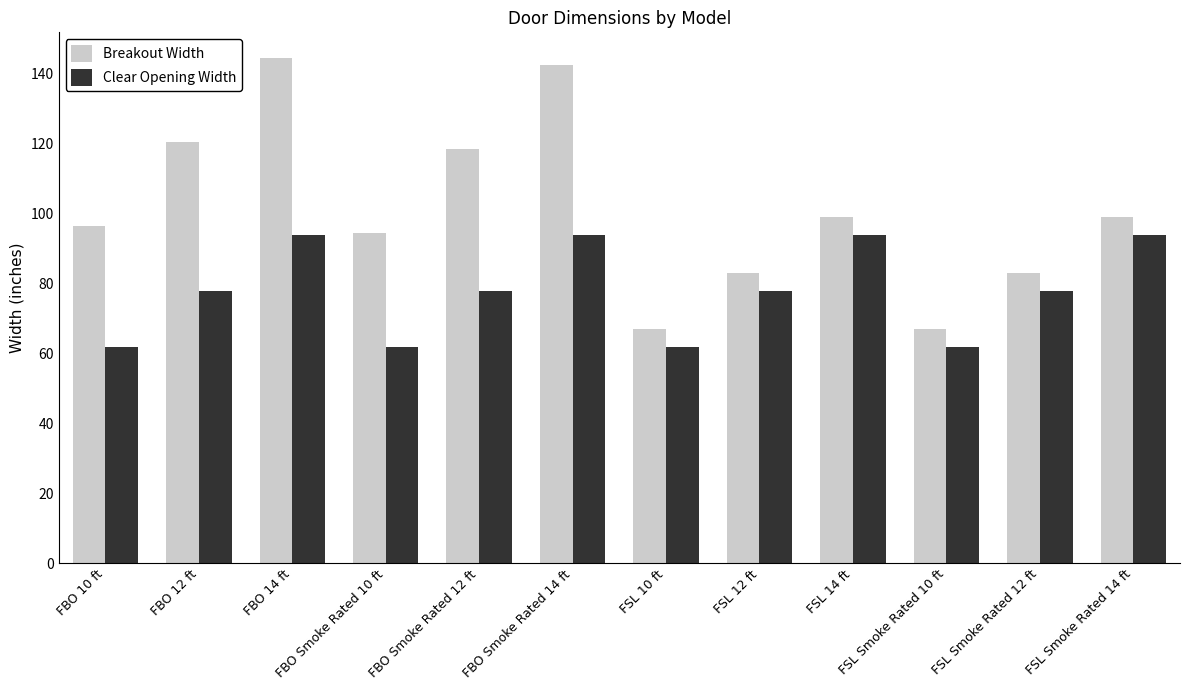

What is the minimum value for Breakout Width?

66.8